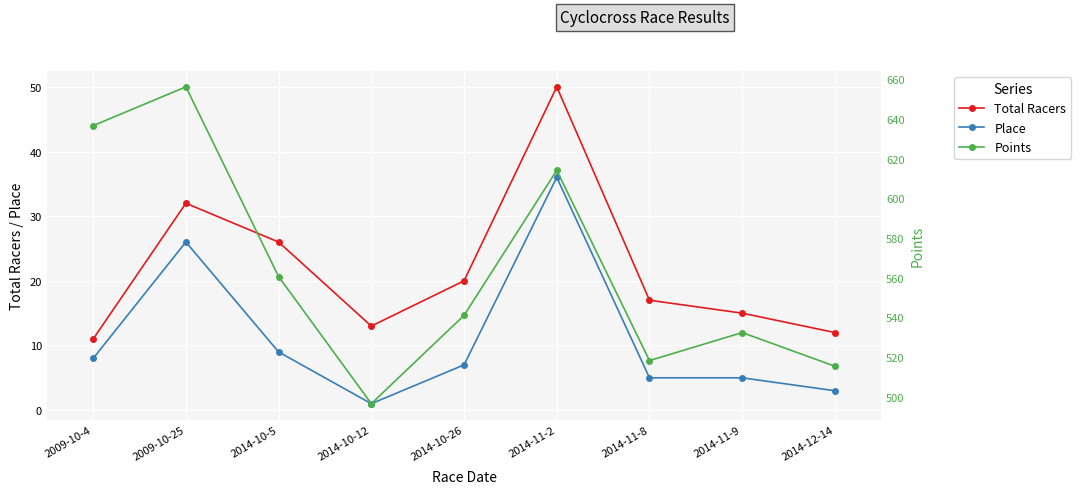

At which category does Points reach its first local valley?

2014-10-12